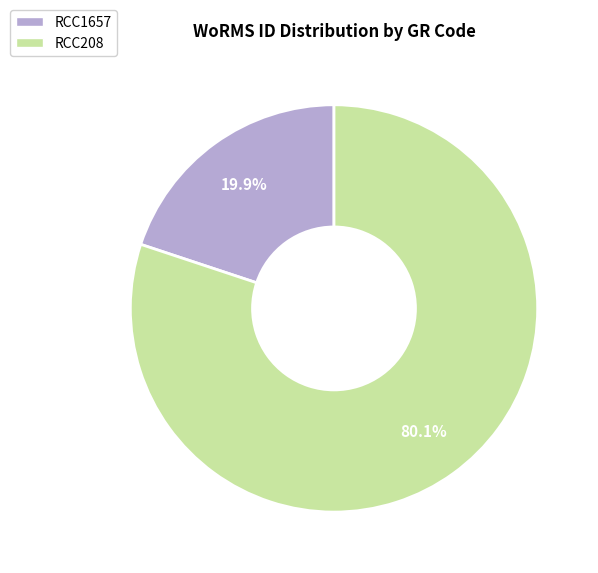

Does RCC208 account for over 50% of the chart?

Yes